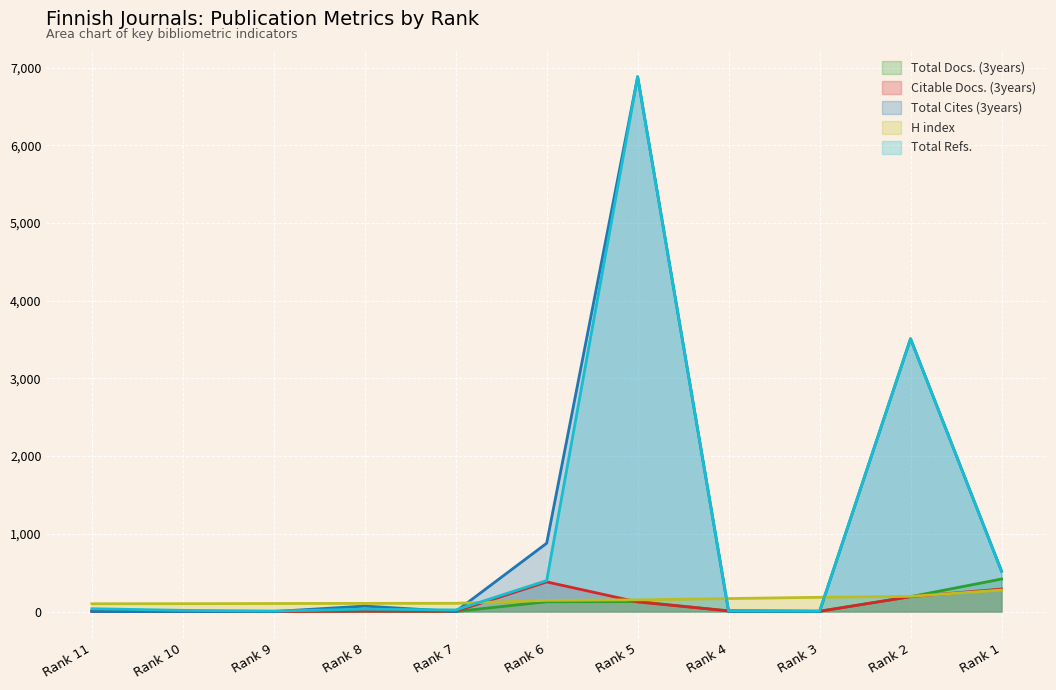

At which category does Total Cites (3years) reach its first local valley?

Rank 7